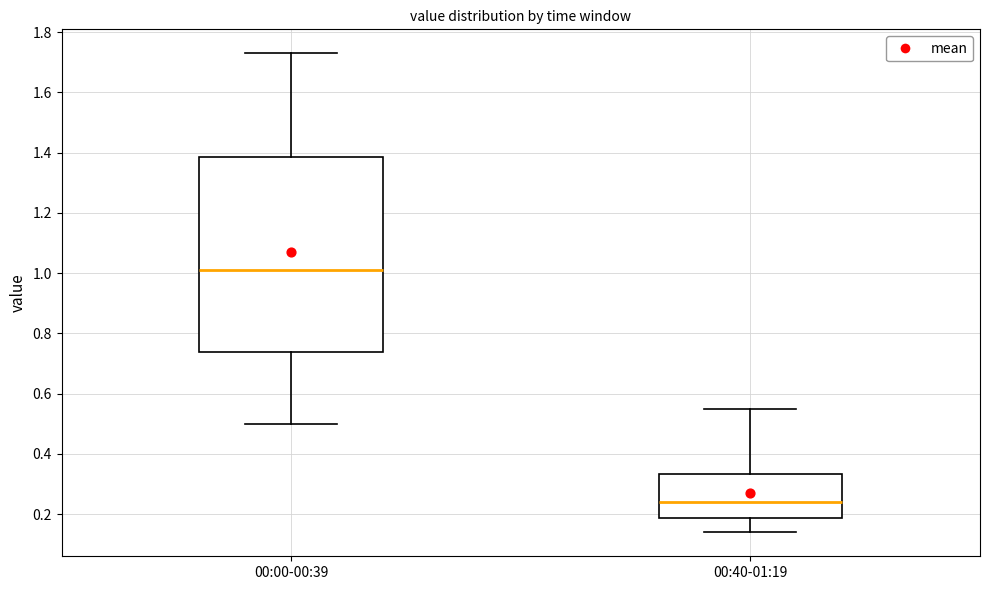

Where is the upper edge of the box for 00:00-00:39 on the y-axis? The values are not printed on the chart, so give them approximately, as read against the axis.

1.38